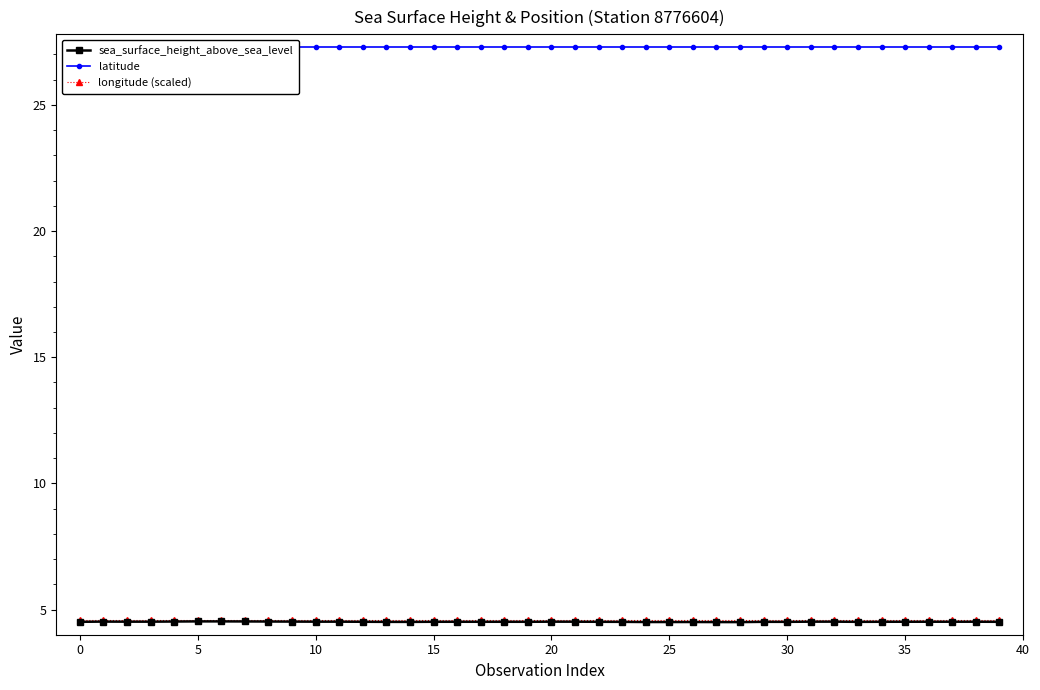

What is the total value across all series at 32?

36.4